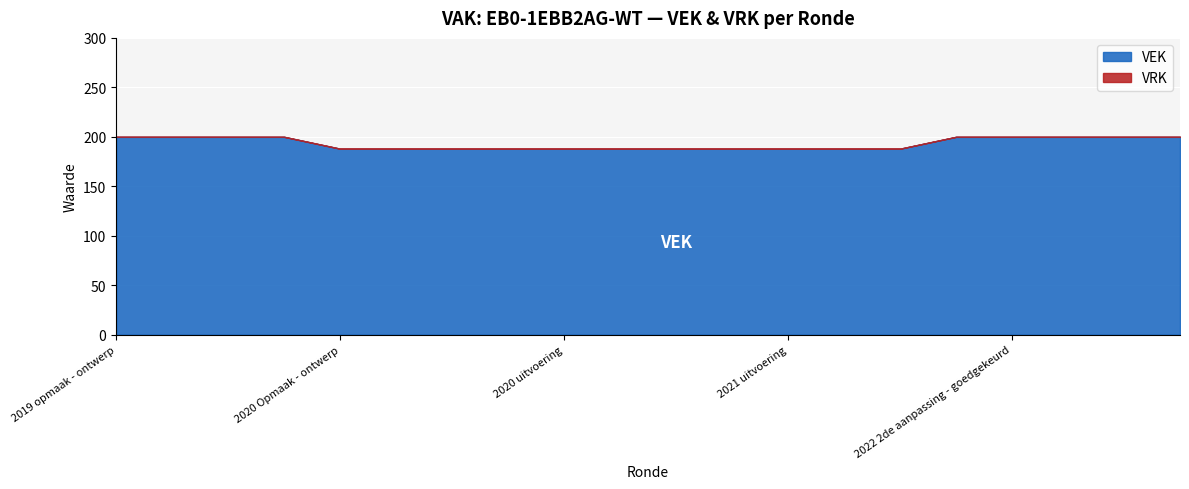

Does the chart display data point markers on the line(s)?

No